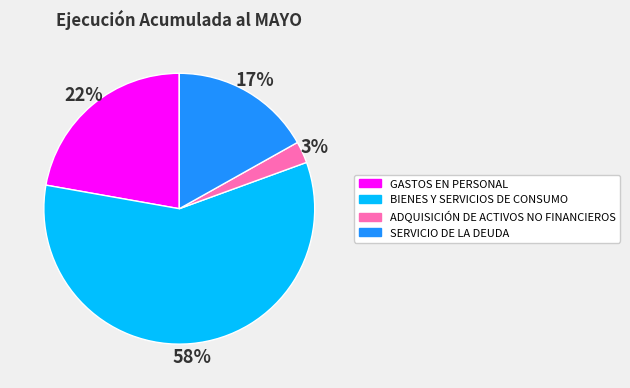

Is there any slice that represents more than half of the pie?

Yes